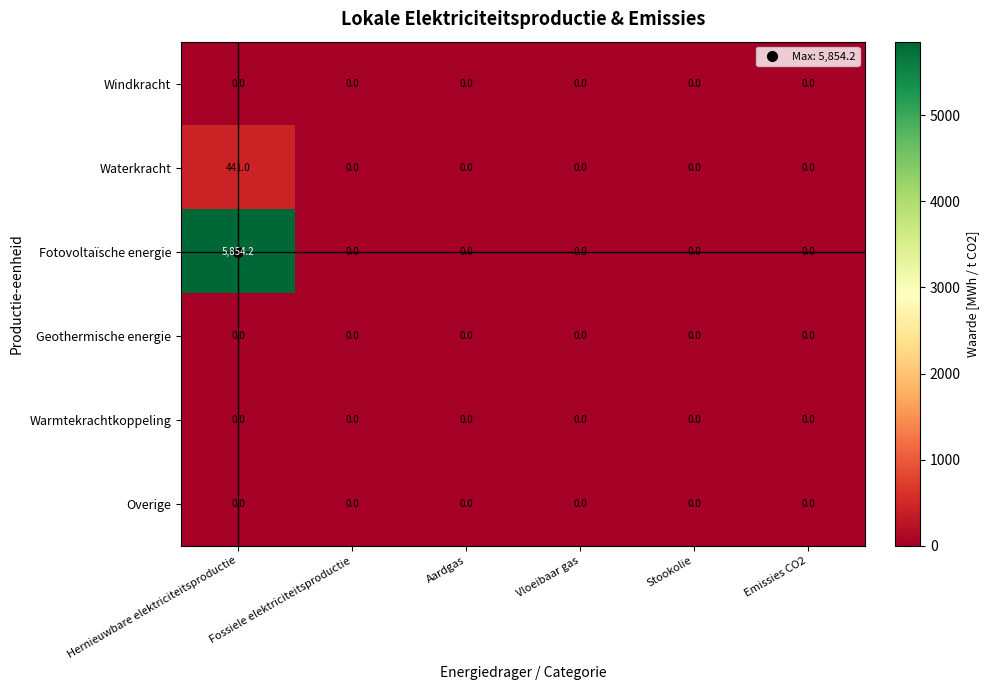

What is the difference between the highest and lowest values at Hernieuwbare elektriciteitsproductie?

5854.2